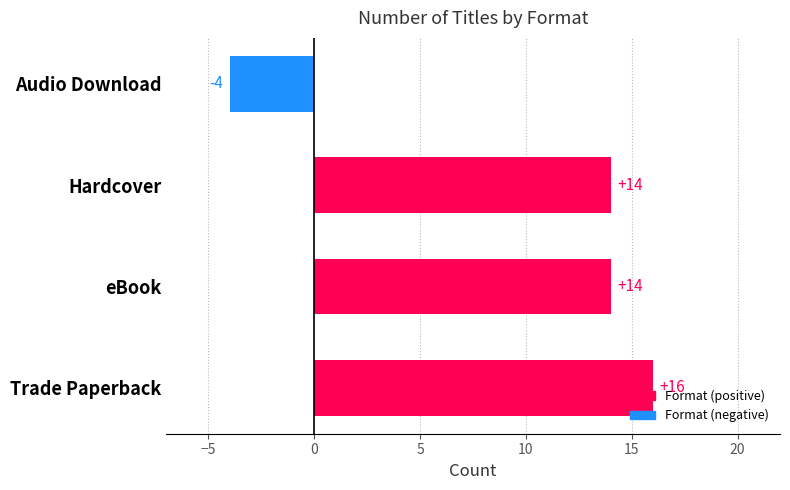

What is the difference between the maximum and minimum values?

20